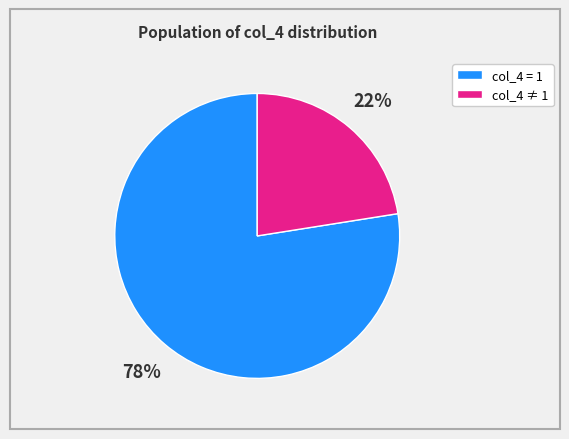

To the nearest percent, what is the average slice percentage?

50%